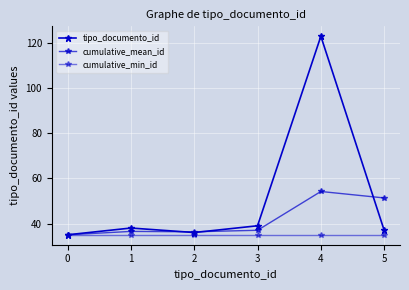

At which category does cumulative_mean_id reach its first local valley?

2